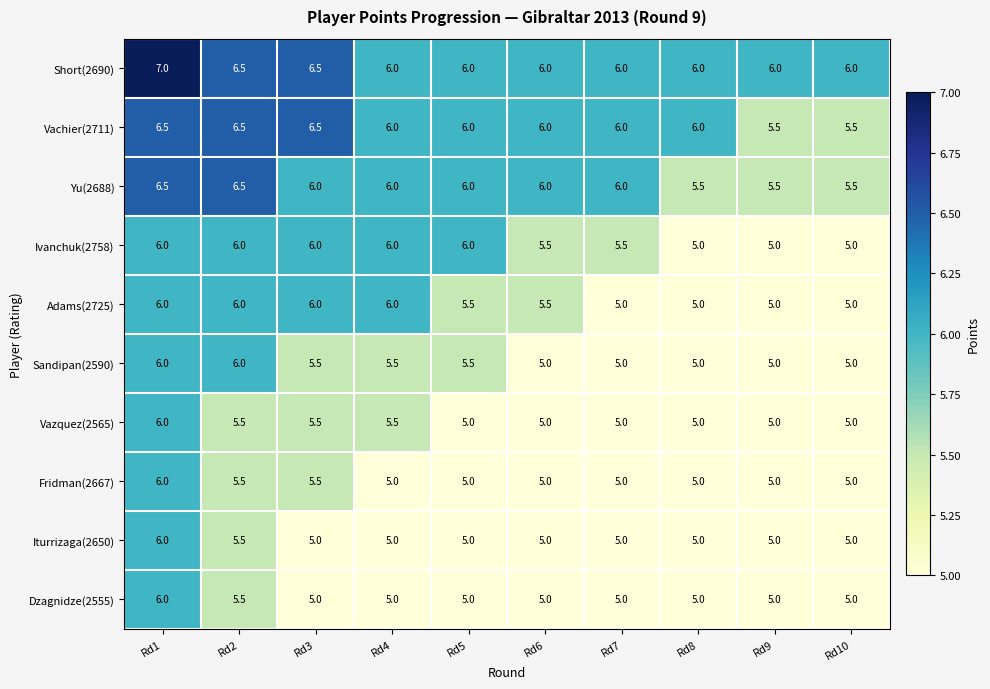

What is the minimum value shown in the chart?

5.0